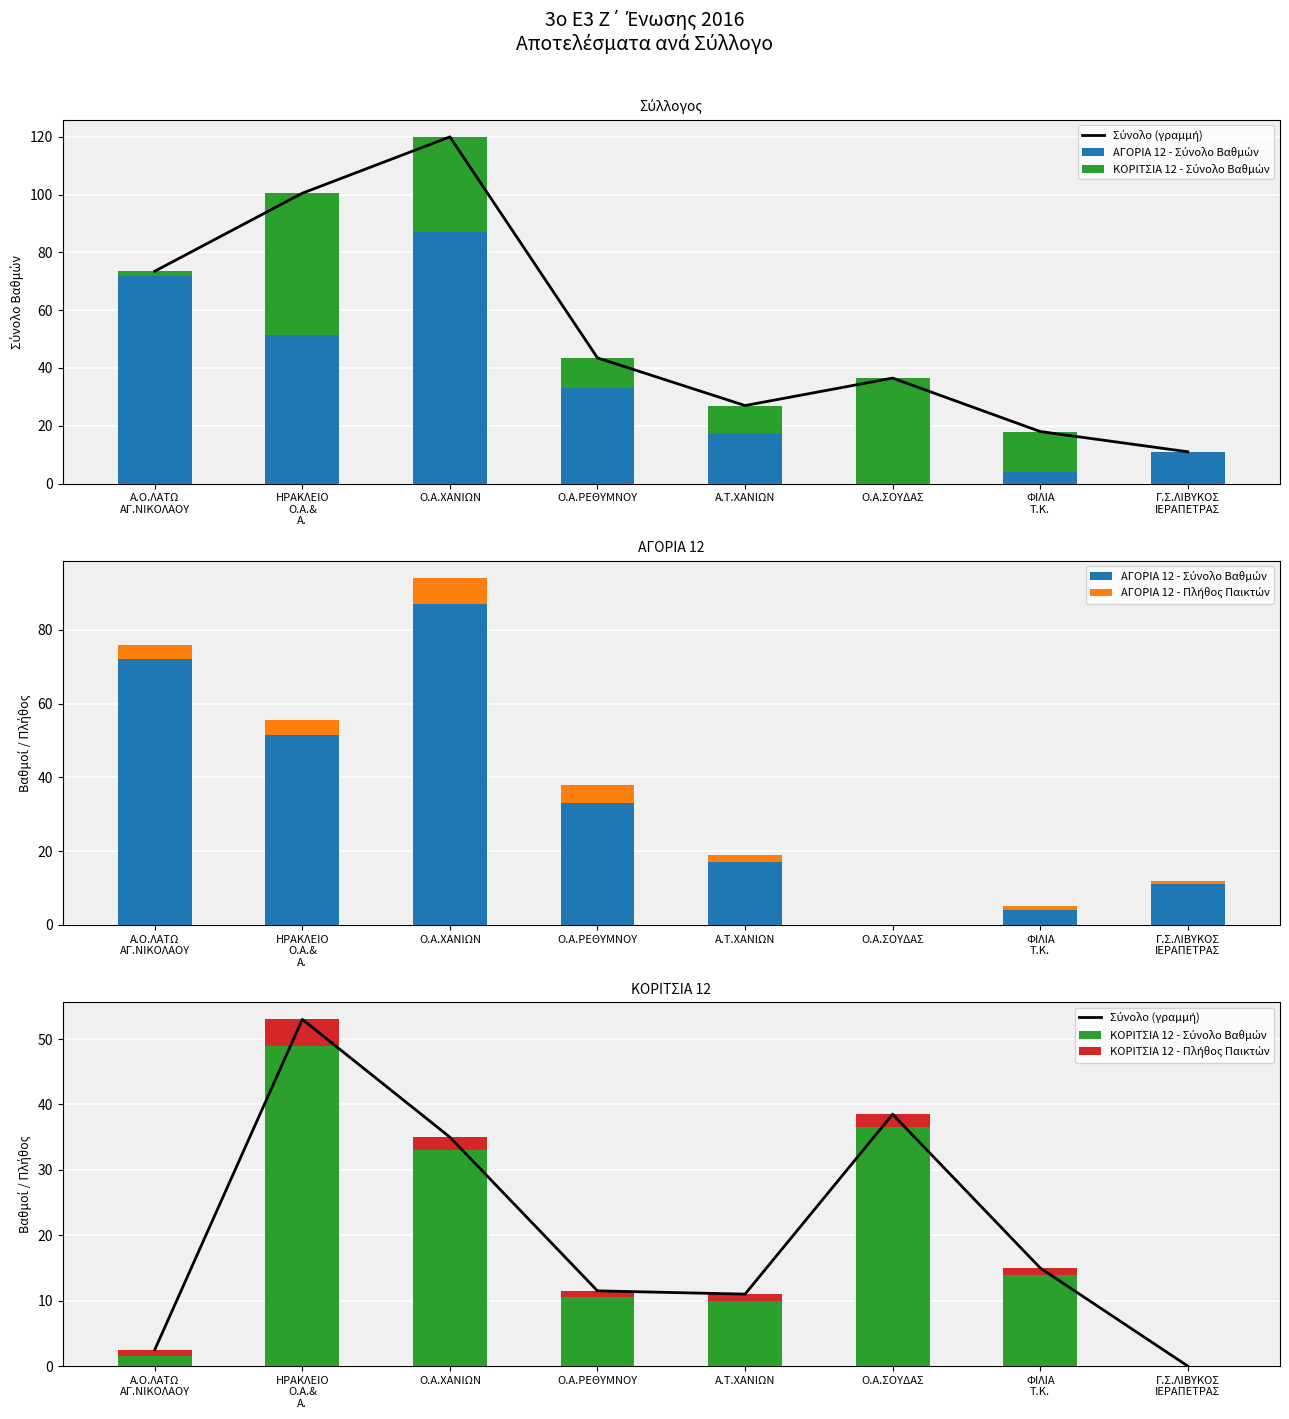

Which category has the lowest value in the ΑΓΟΡΙΑ 12 - Σύνολο Βαθμών series?

Ο.Α.ΣΟΥΔΑΣ